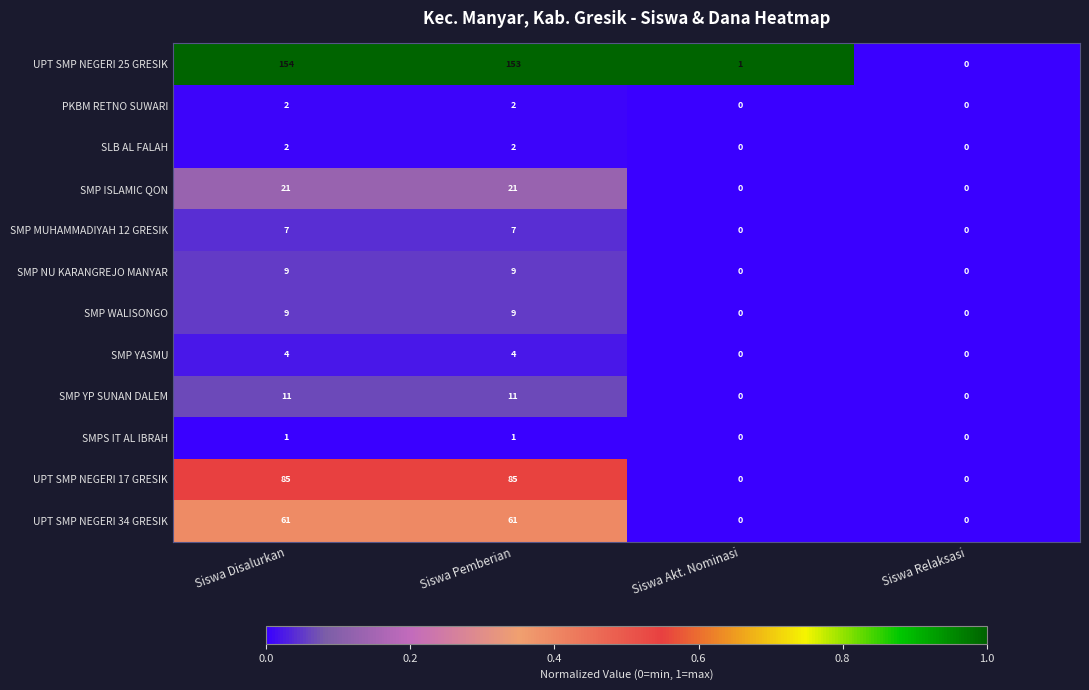

The SMPS IT AL IBRAH series shows 1 at Siswa Pemberian. True or false?

True